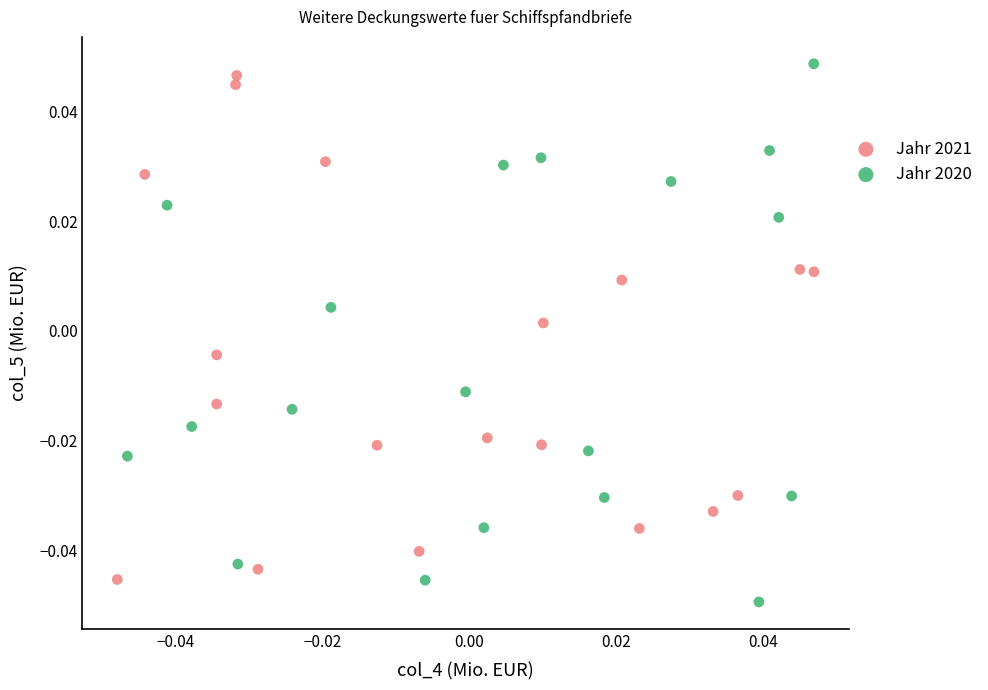

Which series has the largest Y range (max minus min)?

Jahr 2020